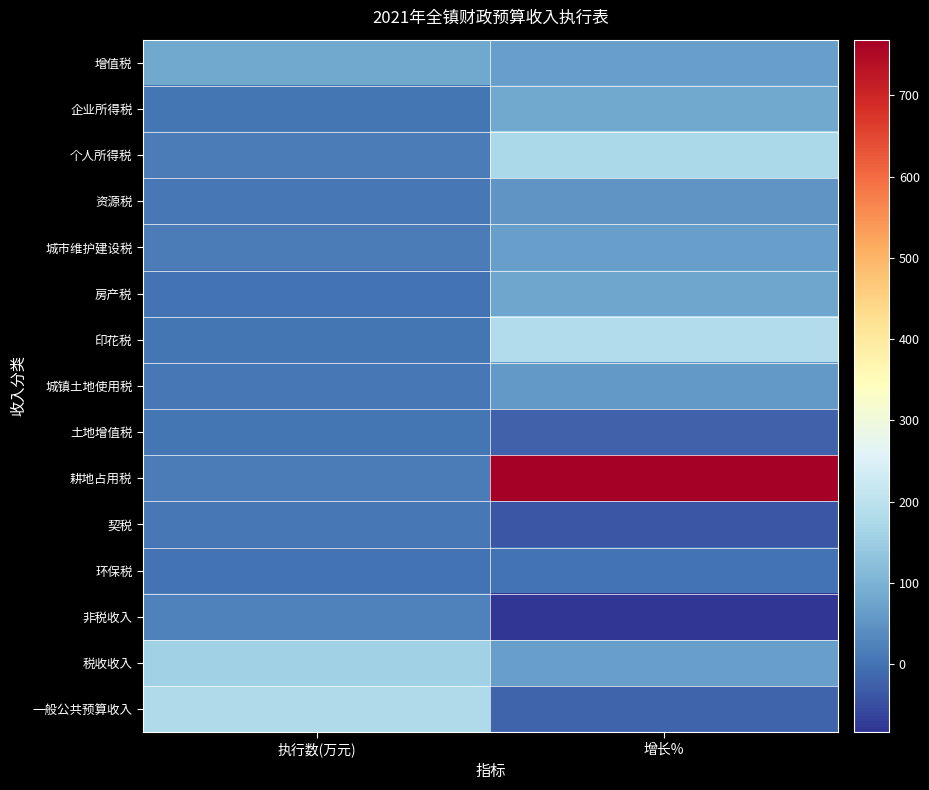

Rank the series at 执行数(万元) from lowest to highest value.

环保税, 房产税, 土地增值税, 企业所得税, 印花税, 资源税, 契税, 城镇土地使用税, 耕地占用税, 个人所得税, 城市维护建设税, 非税收入, 增值税, 税收收入, 一般公共预算收入